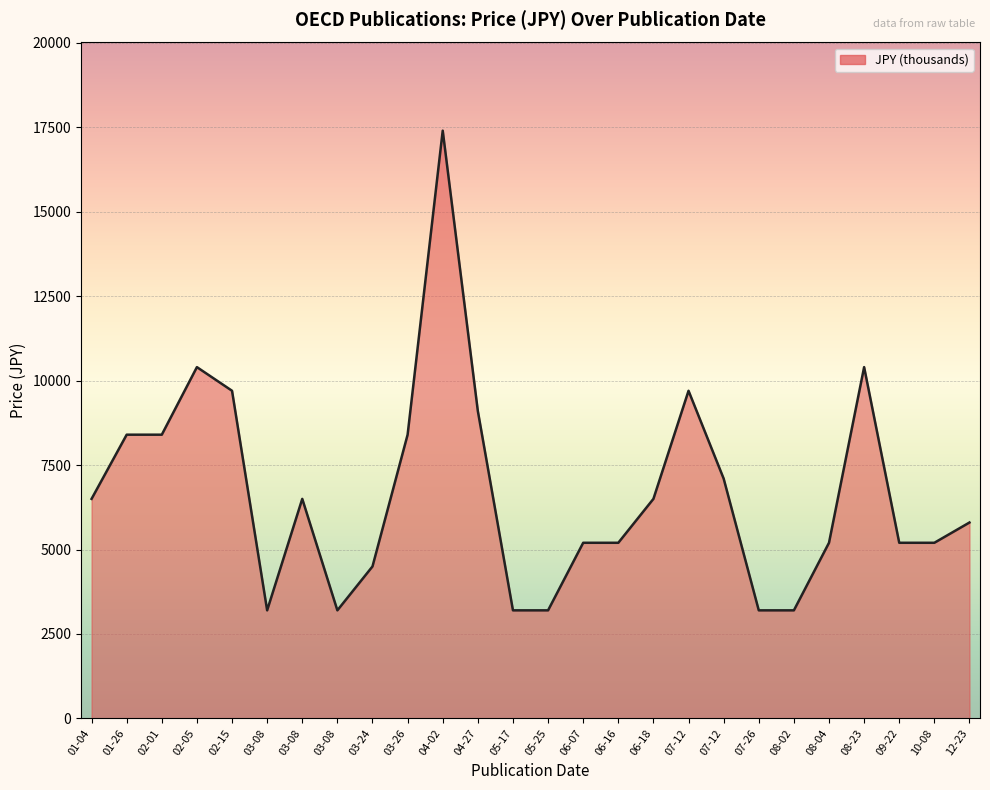

List the labels in order of value, smallest first.

2021-08-02, 2021-07-26, 2021-05-25, 2021-05-17, 2021-03-08, 2021-03-08, 2021-03-24, 2021-10-08, 2021-09-22, 2021-08-04, 2021-06-16, 2021-06-07, 2021-12-23, 2021-06-18, 2021-03-08, 2021-01-04, 2021-07-12, 2021-03-26, 2021-02-01, 2021-01-26, 2021-04-27, 2021-07-12, 2021-02-15, 2021-08-23, 2021-02-05, 2021-04-02